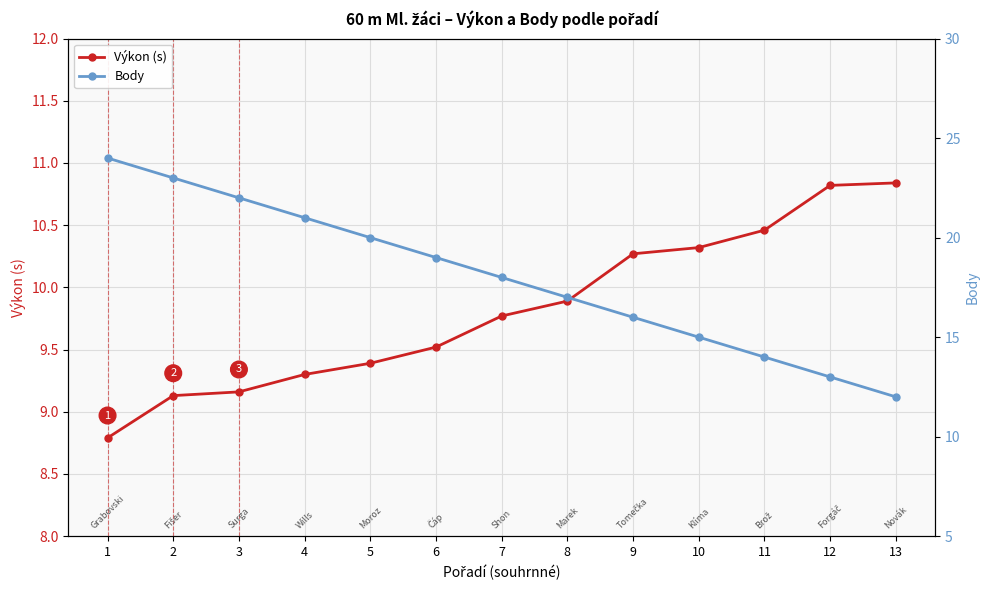

What is the sum of all Výkon (s) values?

127.7